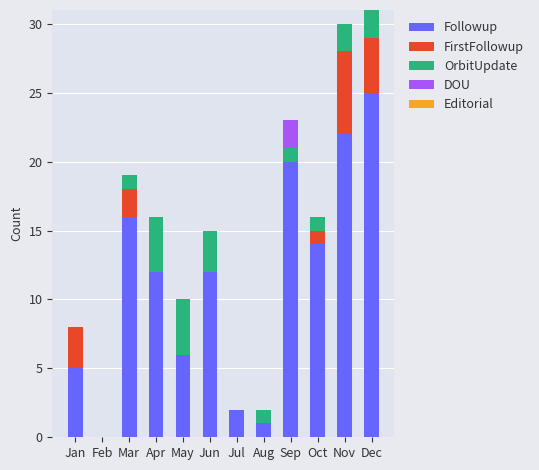

What is the sum of all Followup values?

135